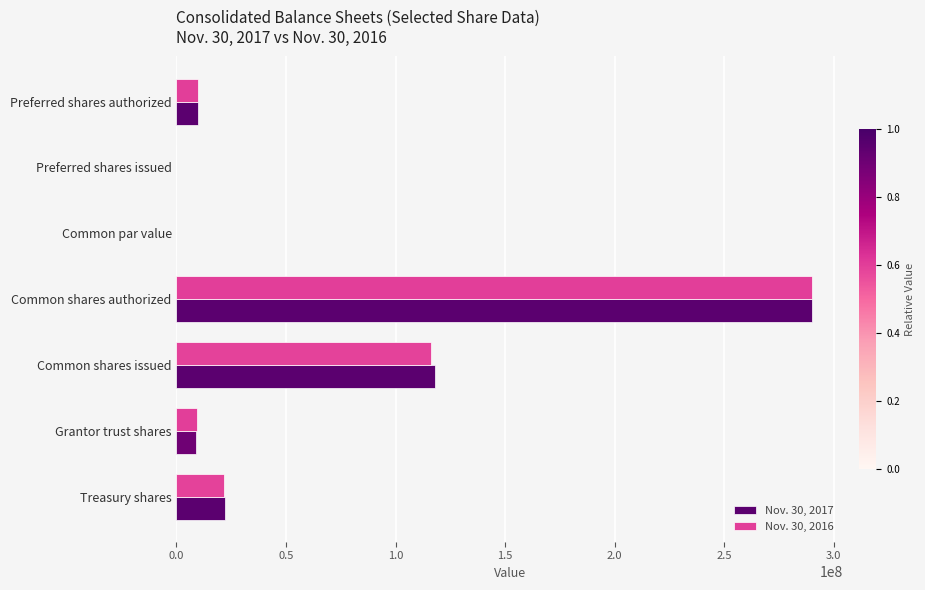

The Nov. 30, 2016 series shows 0 at Preferred shares issued. True or false?

True